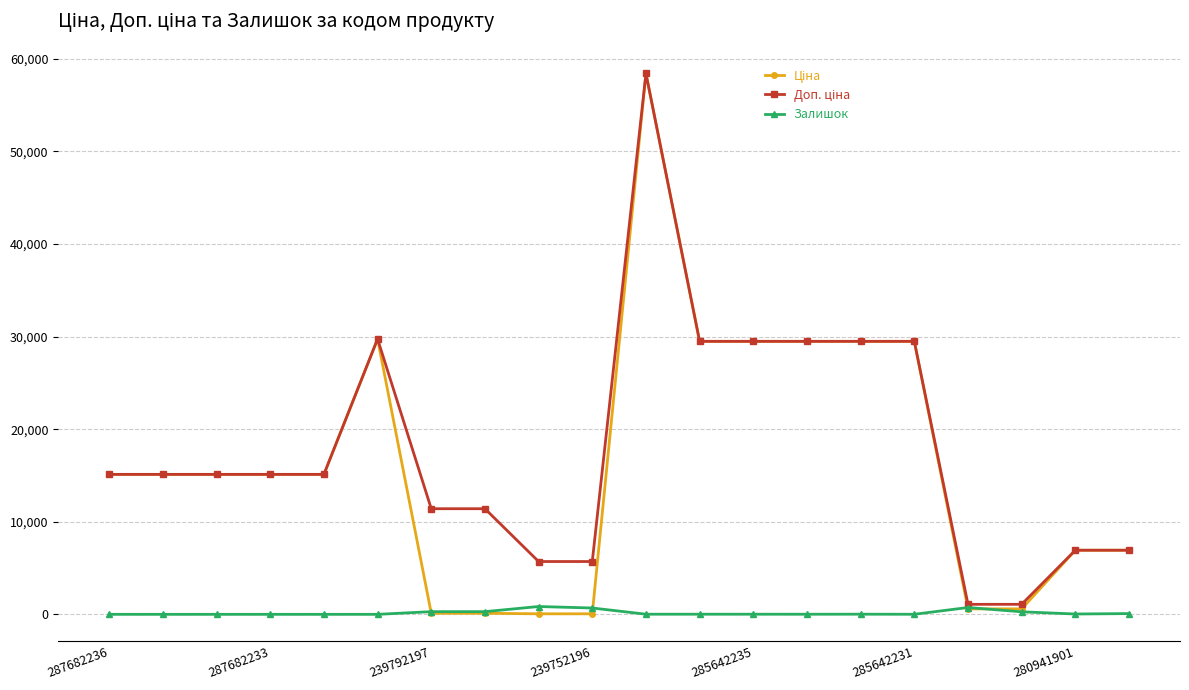

How many categories are shown in the chart?

20